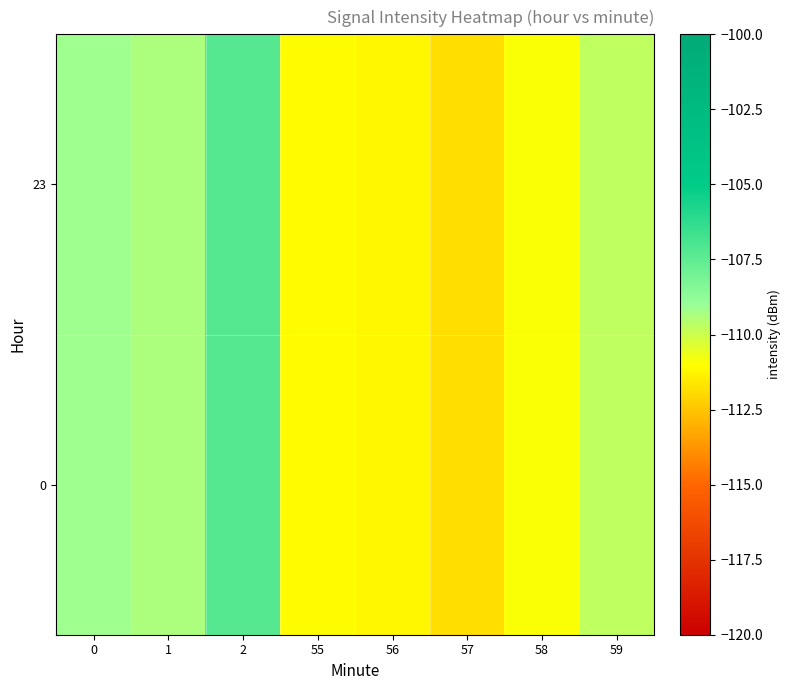

Reading left to right, transcribe all the data shown in this chart.

0: 0=-109.1	1=-109.4	2=-107.3	55=-111.1	56=-111.2	57=-111.8	58=-110.9	59=-109.8
23: 0=-109.1	1=-109.4	2=-107.3	55=-111.1	56=-111.2	57=-111.8	58=-110.9	59=-109.8